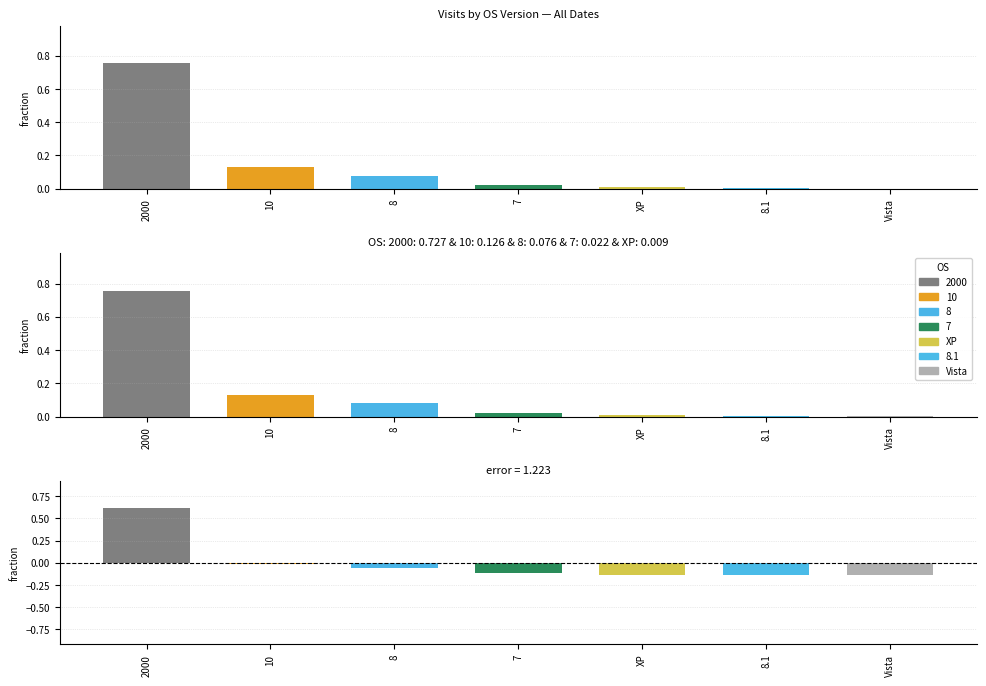

How many negative values are there?

6